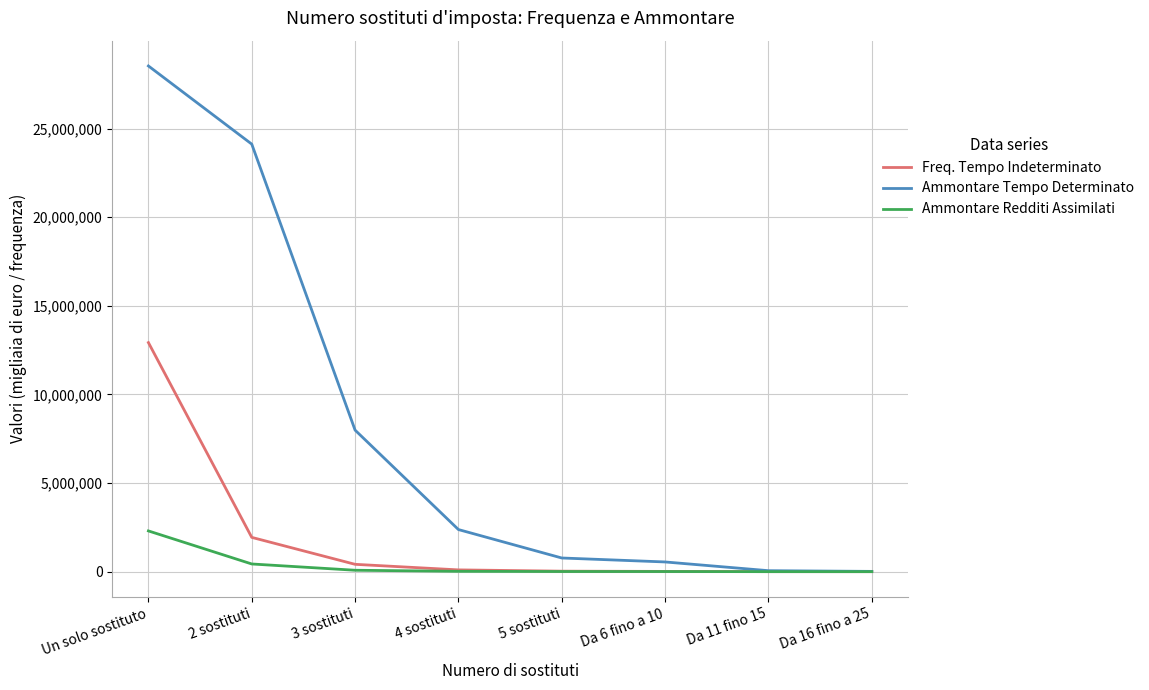

What is the highest value of the Freq. Tempo Indeterminato series?

12925162